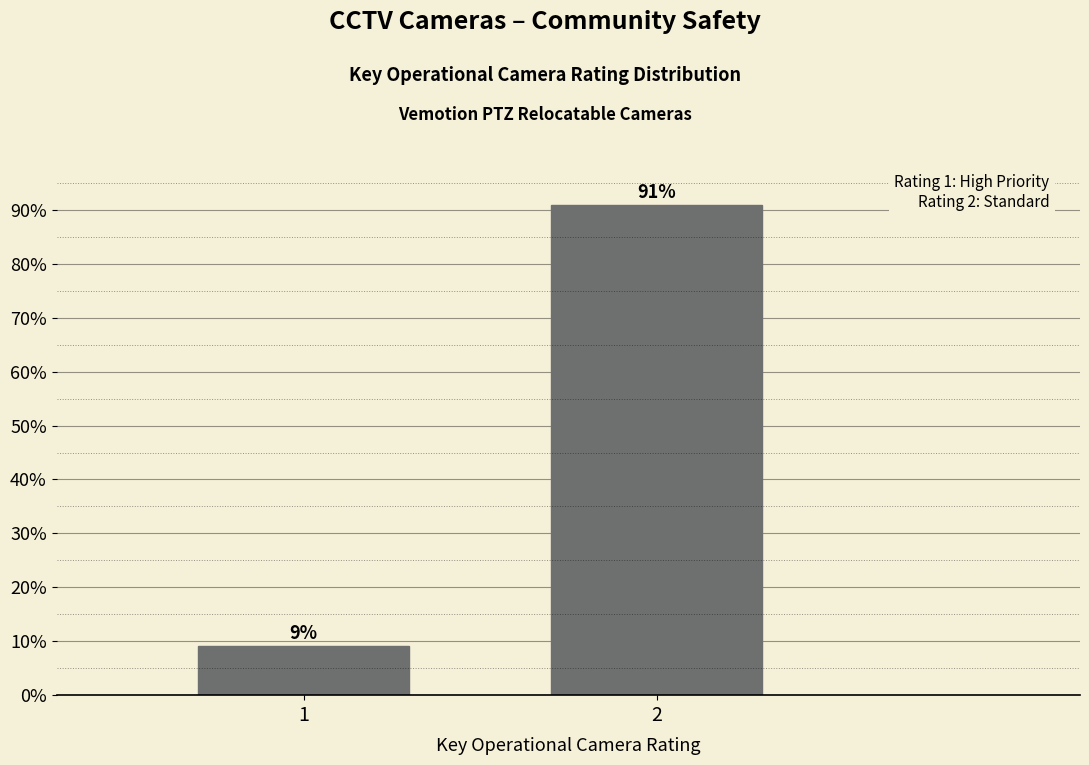

What is the maximum value shown in the chart?

90.9